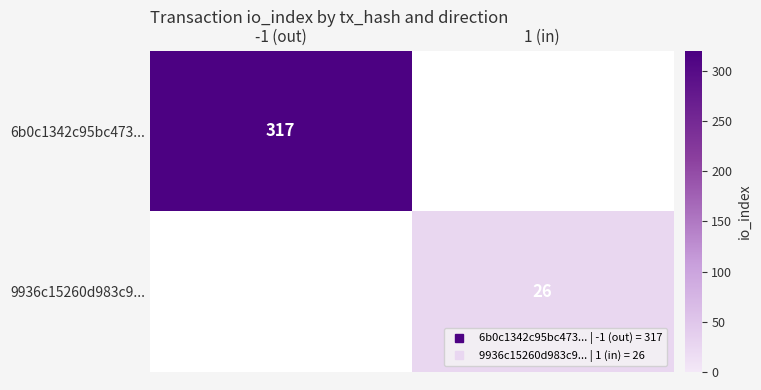

How many positive values does the 9936c15260d983c9... series have?

1